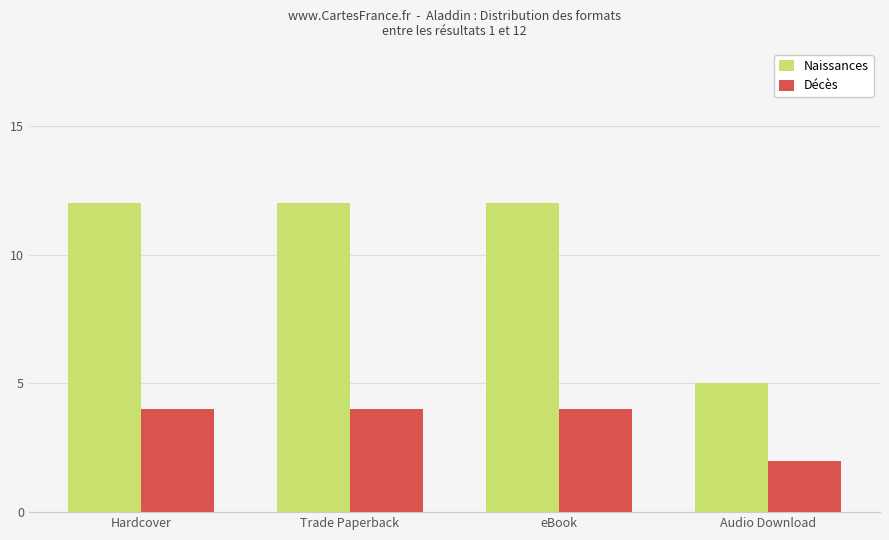

What is the total value across all series at eBook?

16